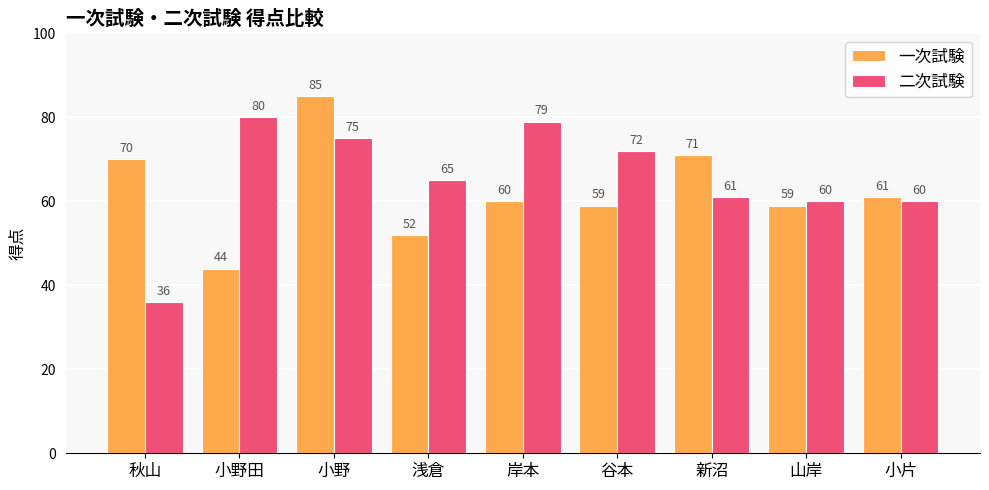

Read the 一次試験 value at 新沼, to the nearest 5.

70